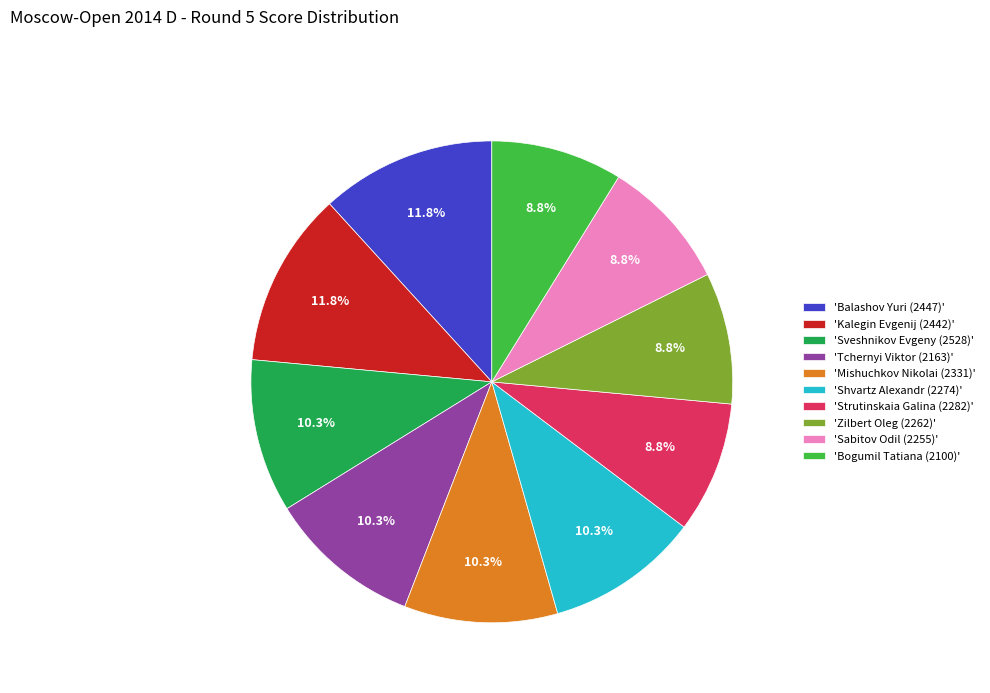

Between 'Kalegin Evgenij (2442)' and 'Sabitov Odil (2255)', which is larger?

'Kalegin Evgenij (2442)'